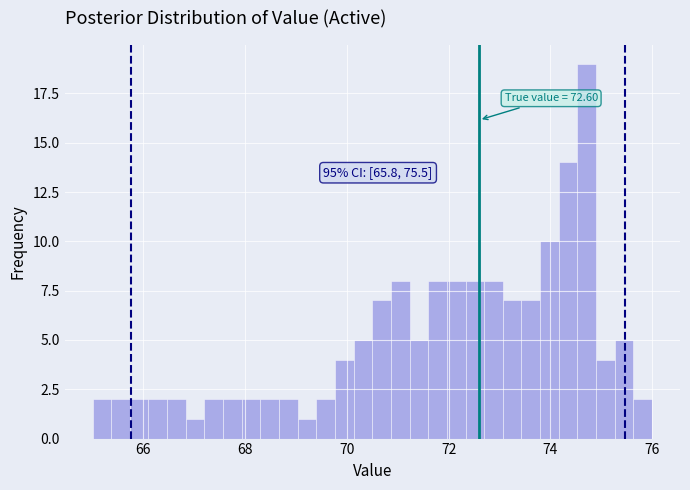

Read against the x-axis, roughly where is the centre of the tallest bar?

74.8